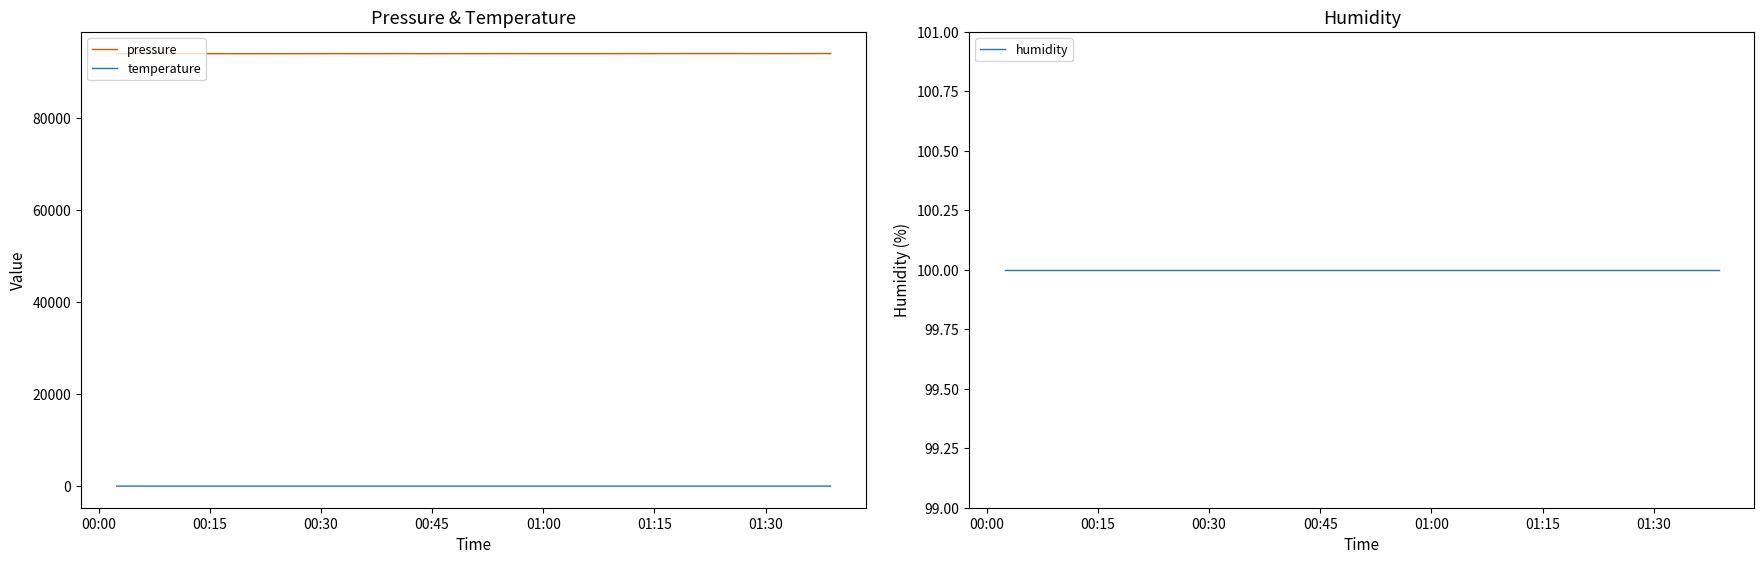

How many interior local peaks does the pressure series have?

8